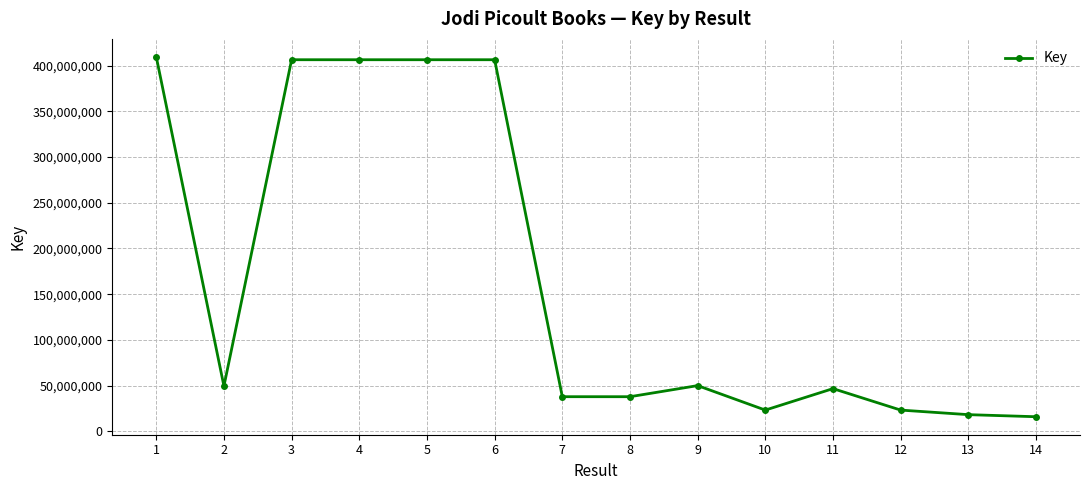

Does the chart display data point markers on the line(s)?

Yes